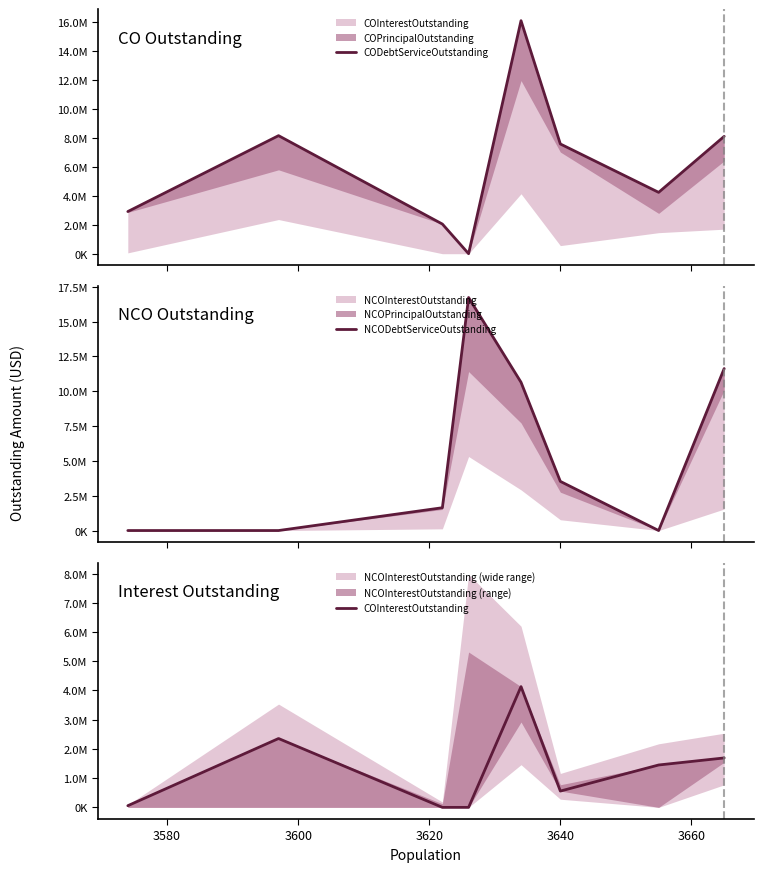

Between 3620 and 3640, which series saw the biggest shift?

NCODebtServiceOutstanding